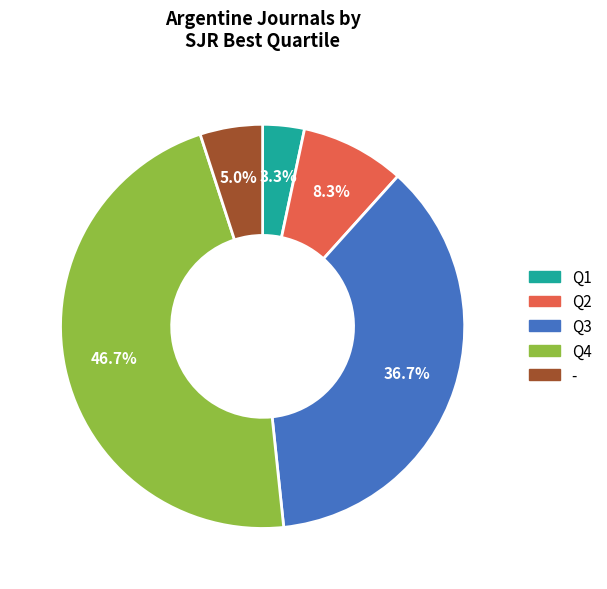

Approximately how many times larger is the value at Q3 compared to Q4?

0.8